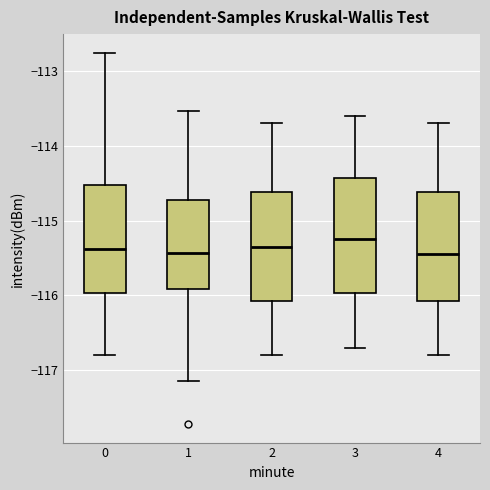

Where does the upper whisker of the box at x = 3 end on the y-axis? The values are not printed on the chart, so give them approximately, as read against the axis.

-113.6